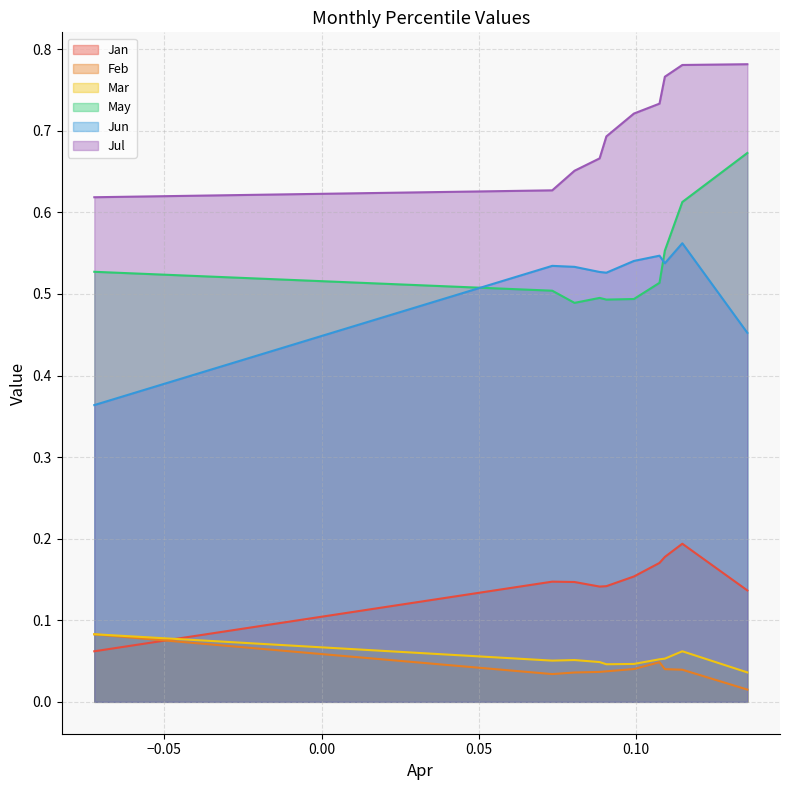

Does the chart display data point markers on the line(s)?

No